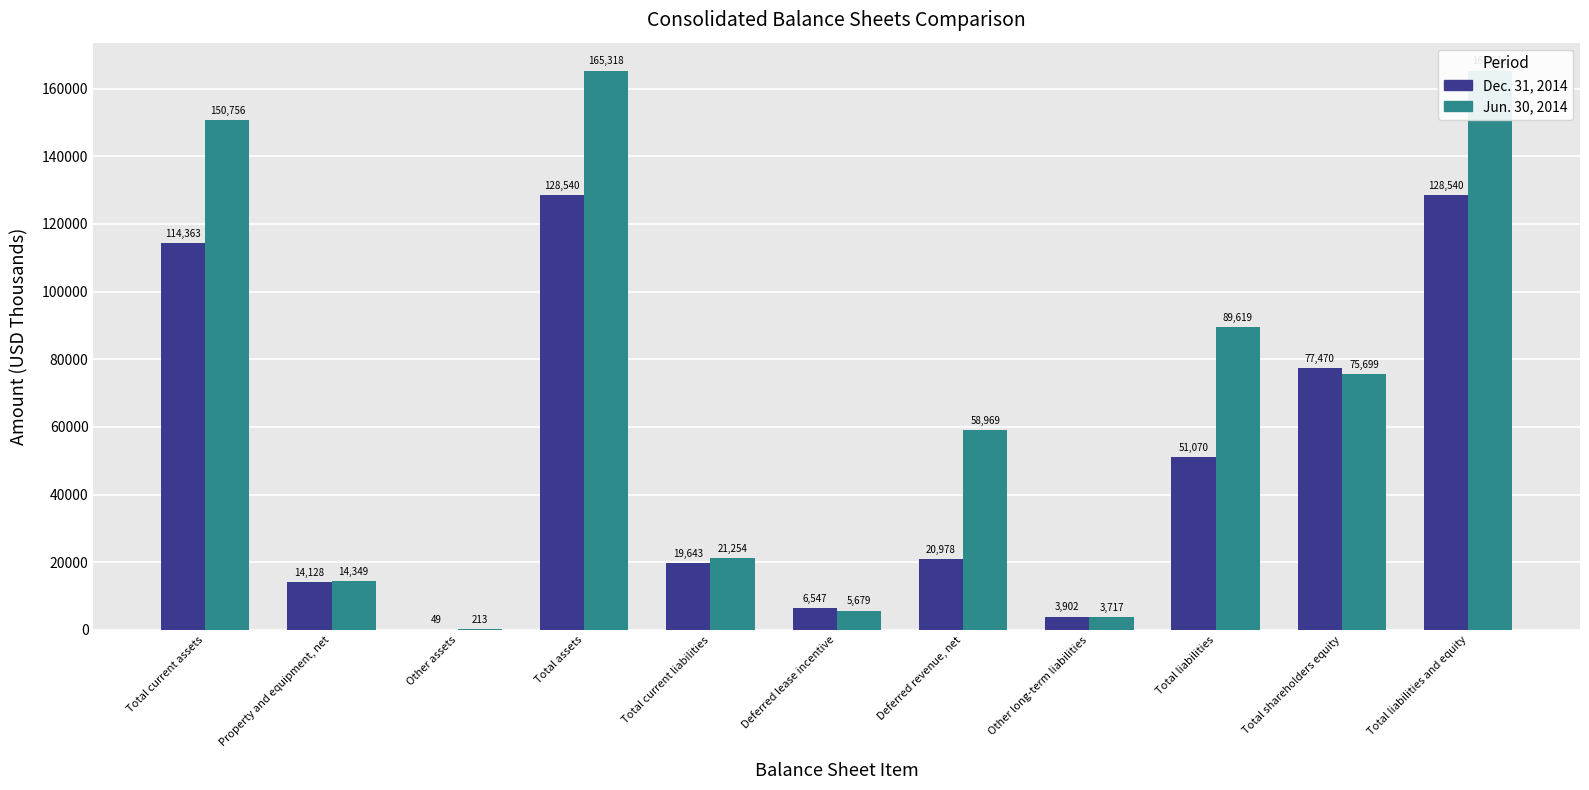

What is the difference between the second highest and minimum values in the Dec. 31, 2014 series?

128491